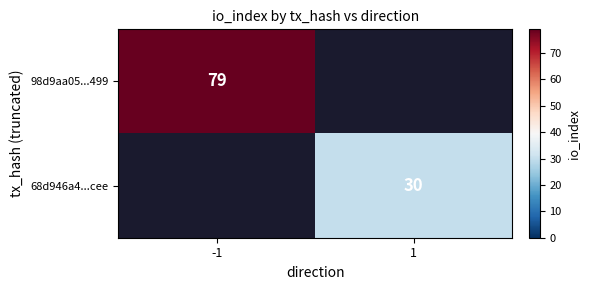

The value of 68d946a4...cee at 1 is 30. True or false?

True